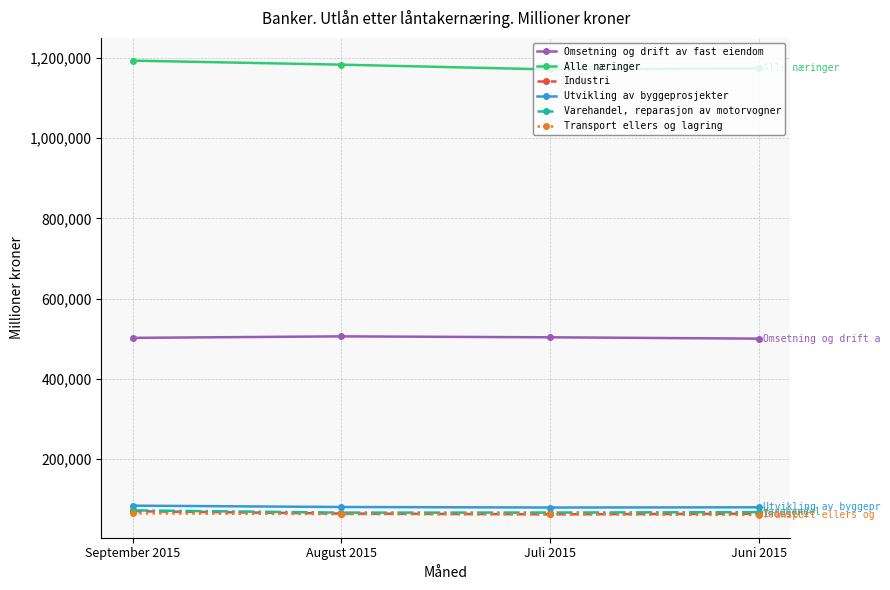

The value of Varehandel, reparasjon av motorvogner at Juni 2015 is 67743. True or false?

True